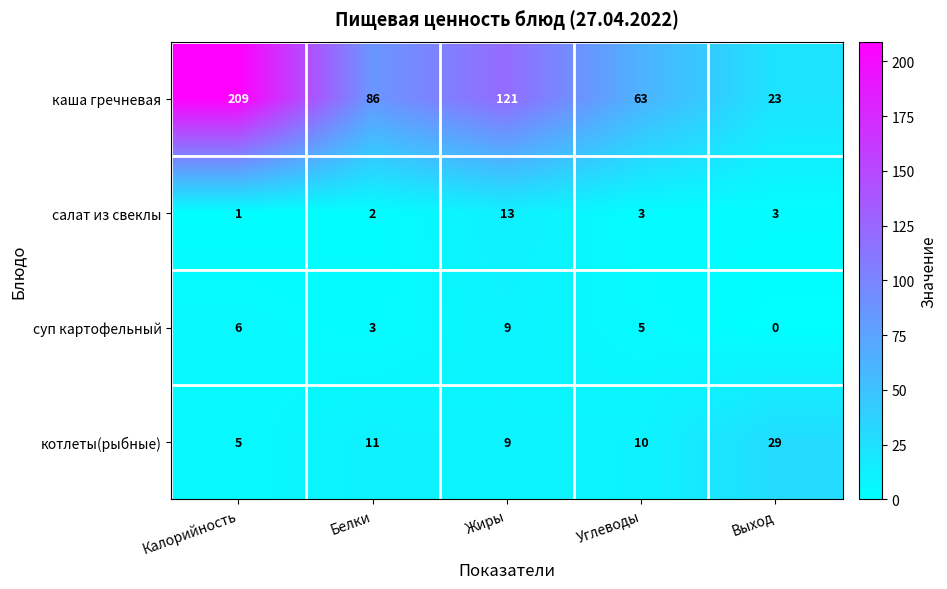

The value of каша гречневая at Выход is 32. True or false?

False